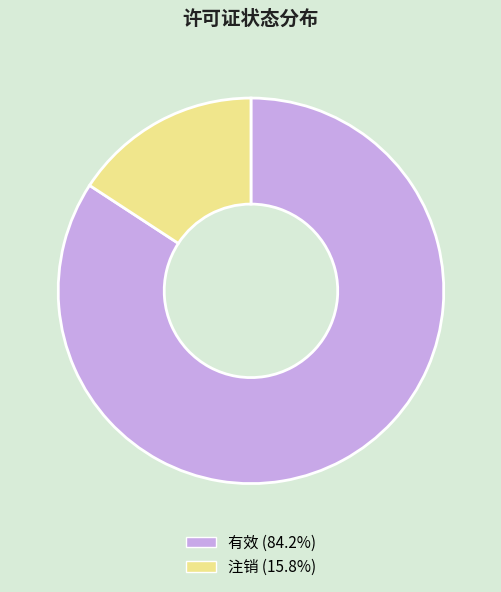

Rank the categories by value from lowest to highest.

注销, 有效